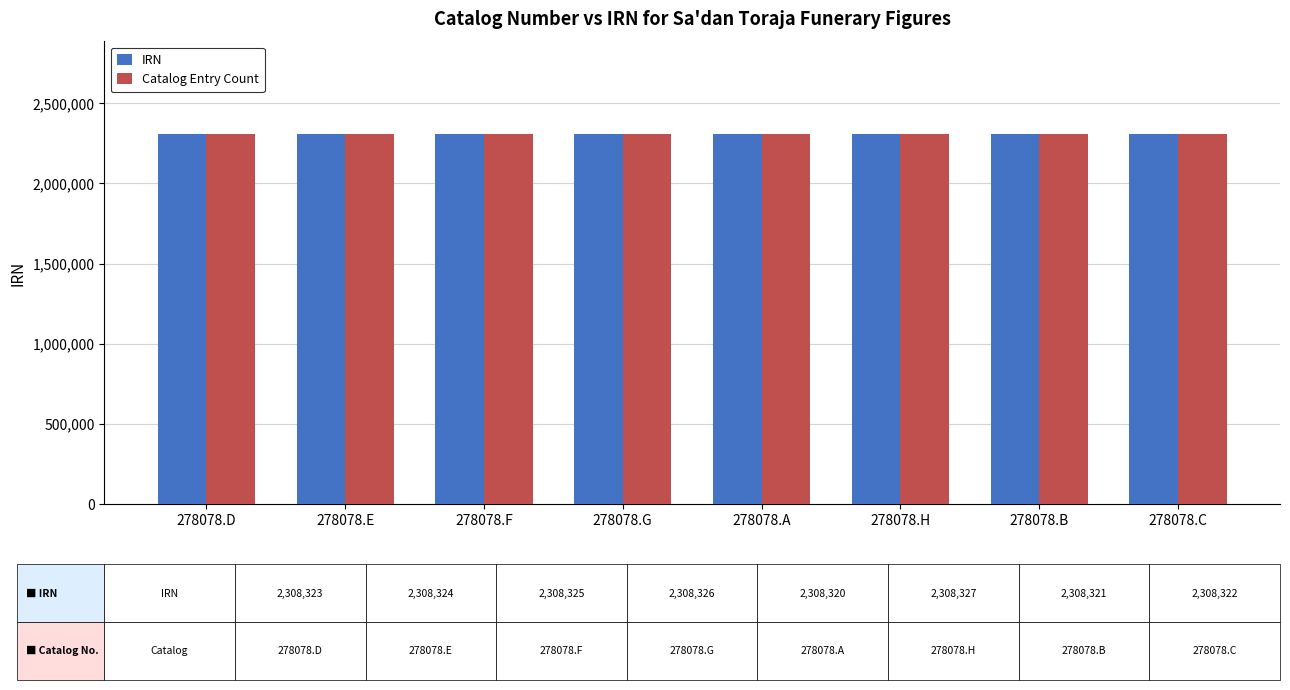

What is the total value across all series at 278078.D?

4616646